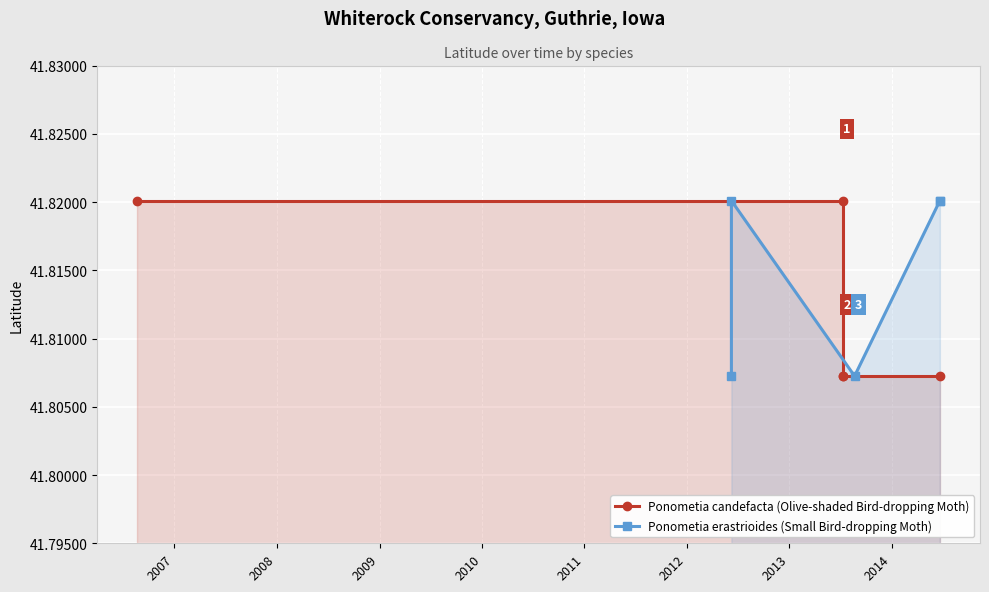

What is the average value of the Ponometia erastrioides (Small Bird-dropping Moth) series?

41.8